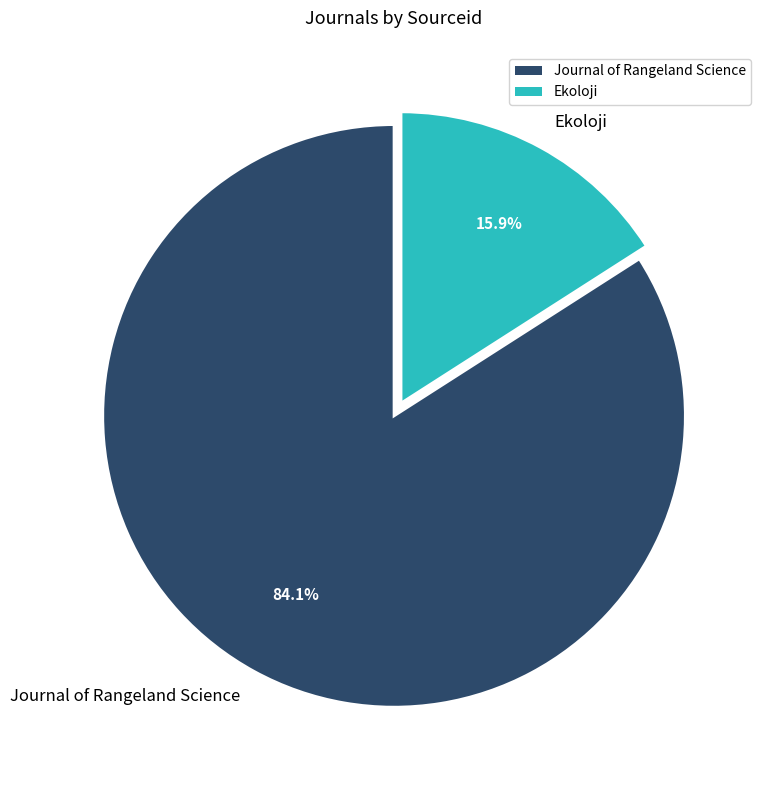

Count the number of slices in the pie.

2